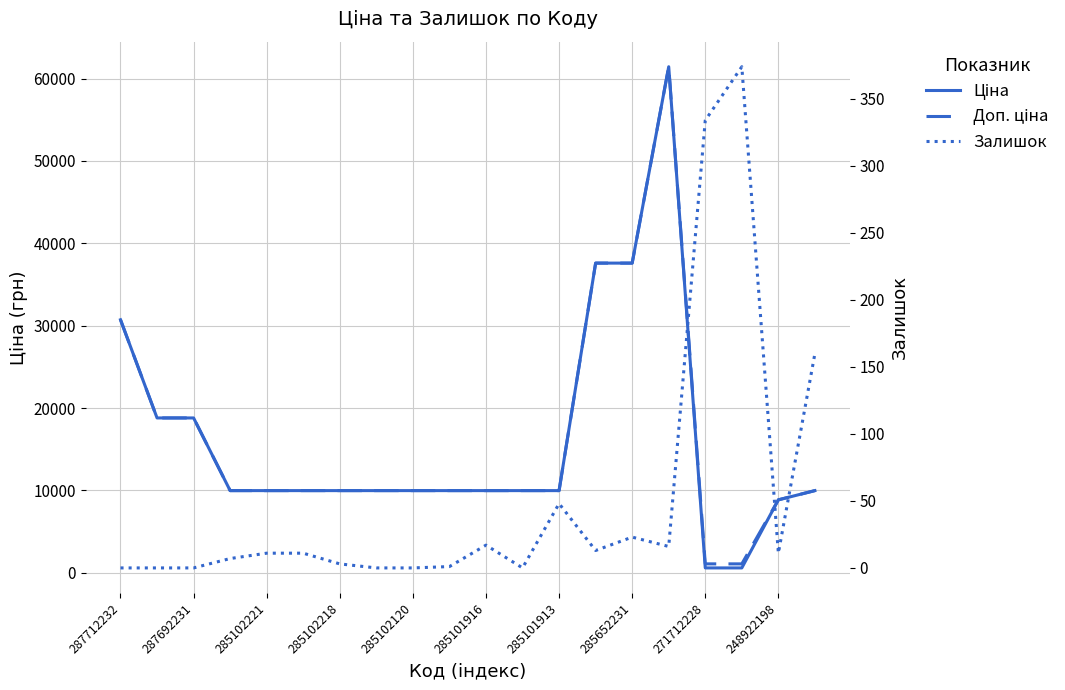

What is the difference between the maximum and minimum values in the Доп. ціна series?

60352.6